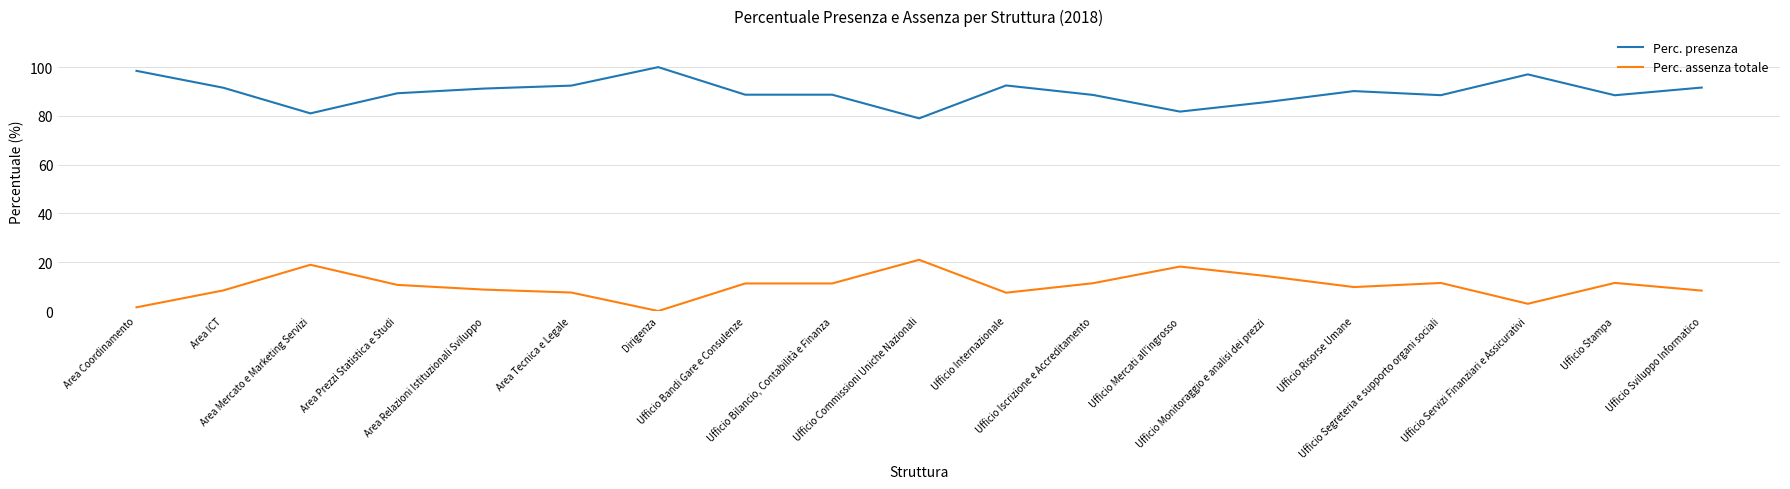

Is the value of Perc. presenza at Ufficio Mercati all'ingrosso greater than the value of Perc. assenza totale at Ufficio Internazionale?

Yes